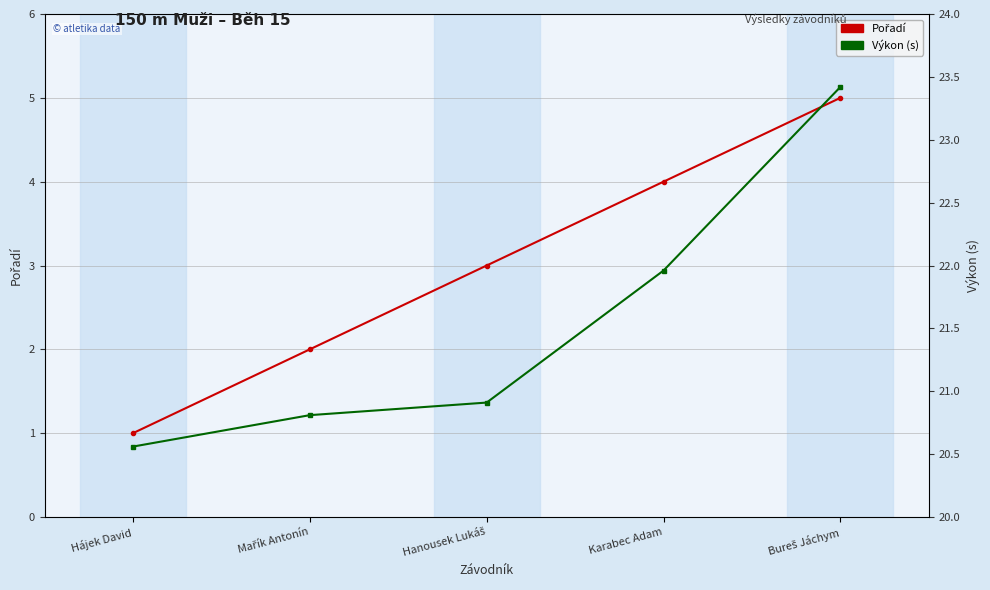

Between Hájek David and Bureš Jáchym, which is larger?

Bureš Jáchym